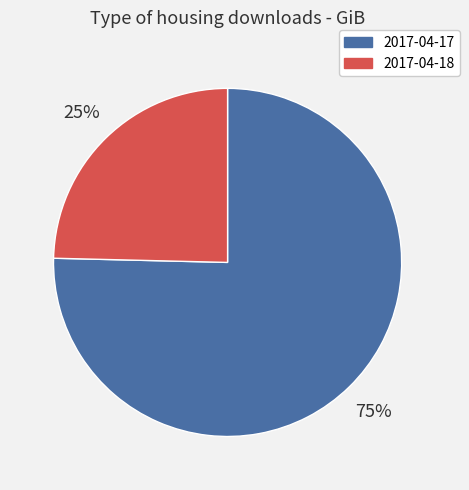

Which has a higher value, 2017-04-17 or 2017-04-18?

2017-04-17